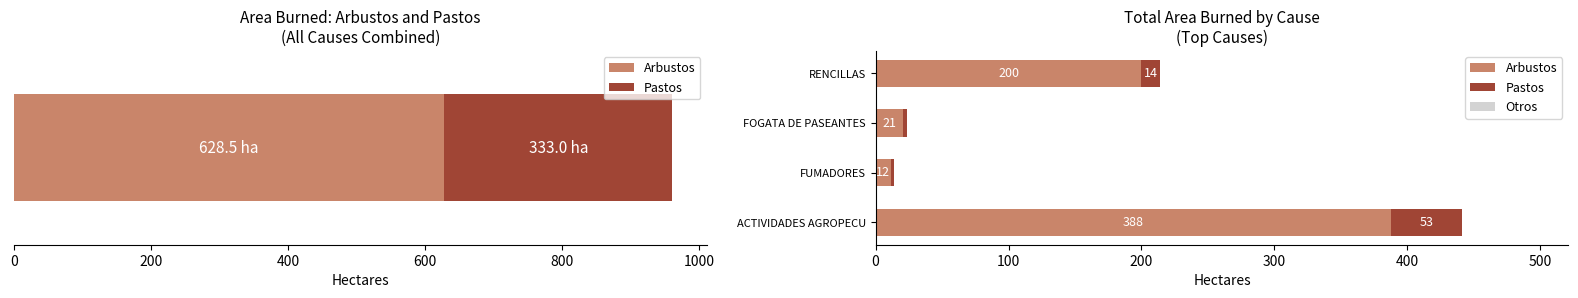

What is the value of the Pastos bar at the 1st from the left?

53.0